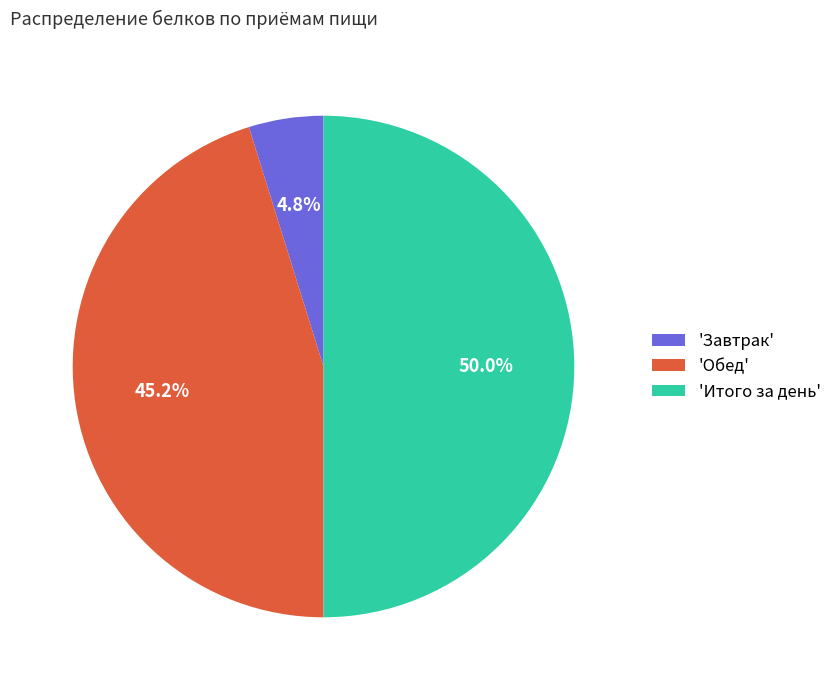

Does 'Обед' represent more than half of the total?

No